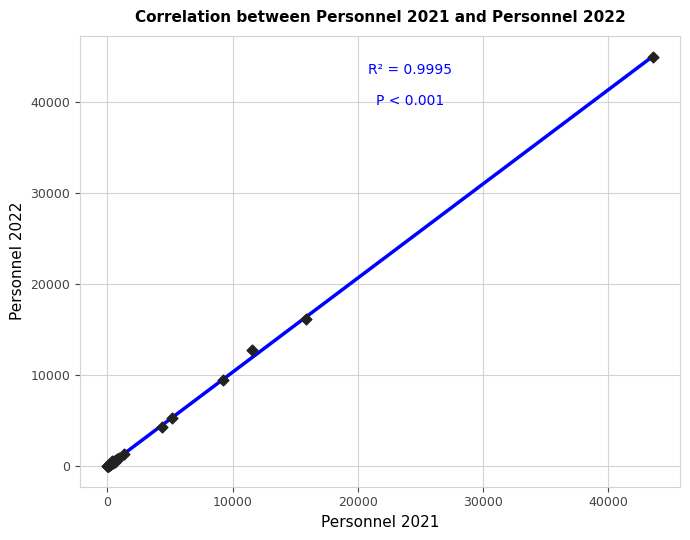

What Y value in the scatter plot is closest to 22424?

16169